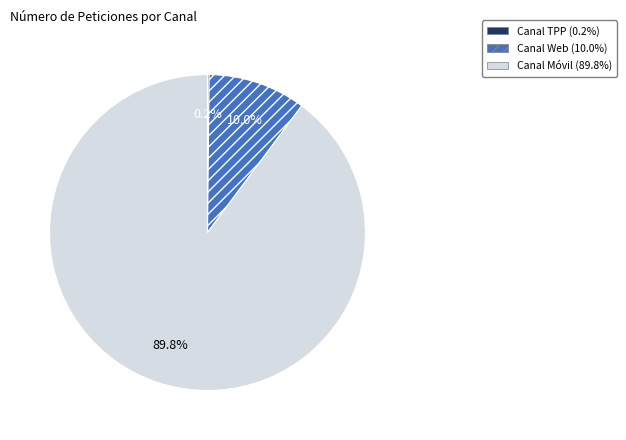

What is the largest slice in the pie chart?

Canal Móvil